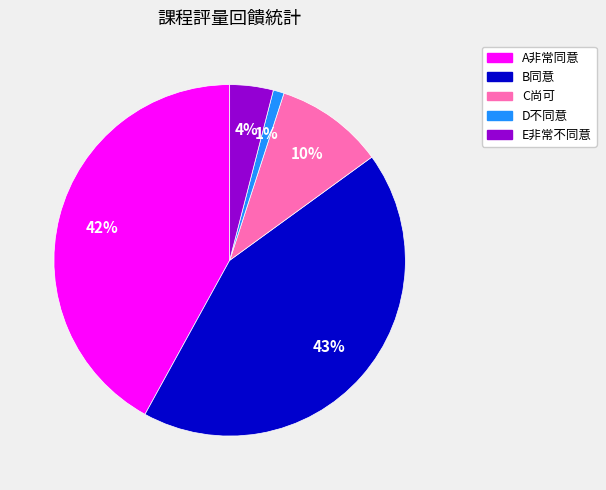

To the nearest percent, what is the combined percentage of B同意 and C尚可?

53%